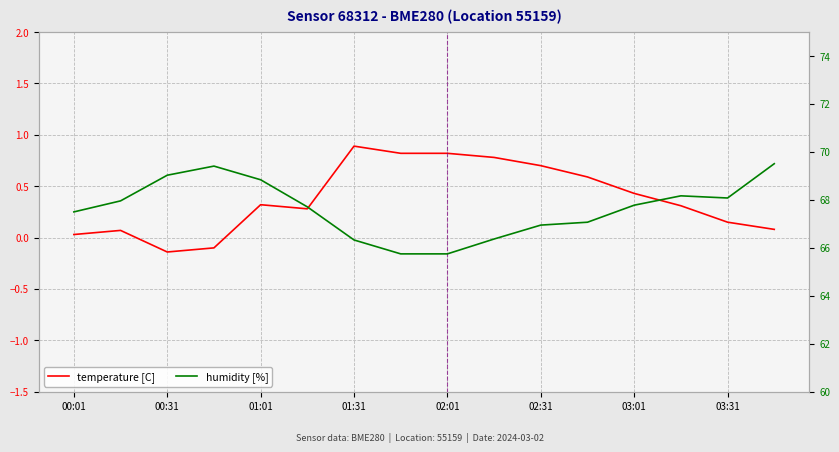

Rank the series by their average value, from lowest to highest.

temperature [C], humidity [%]